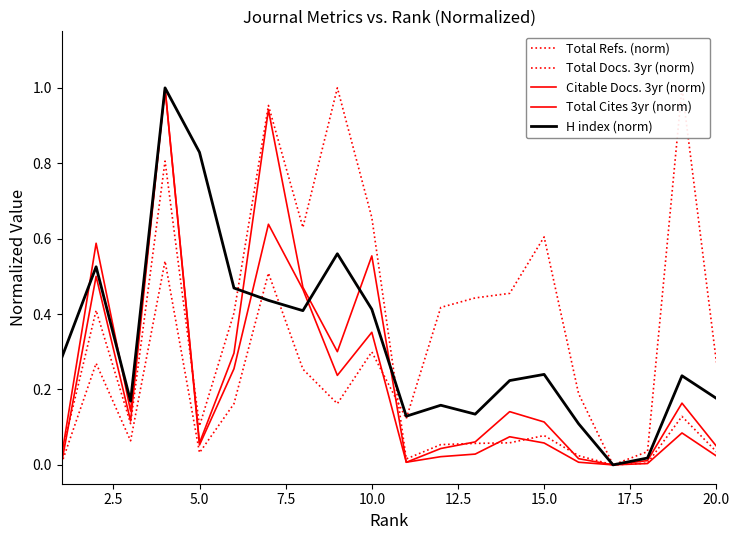

How many interior local valleys does the H index (norm) series have?

5